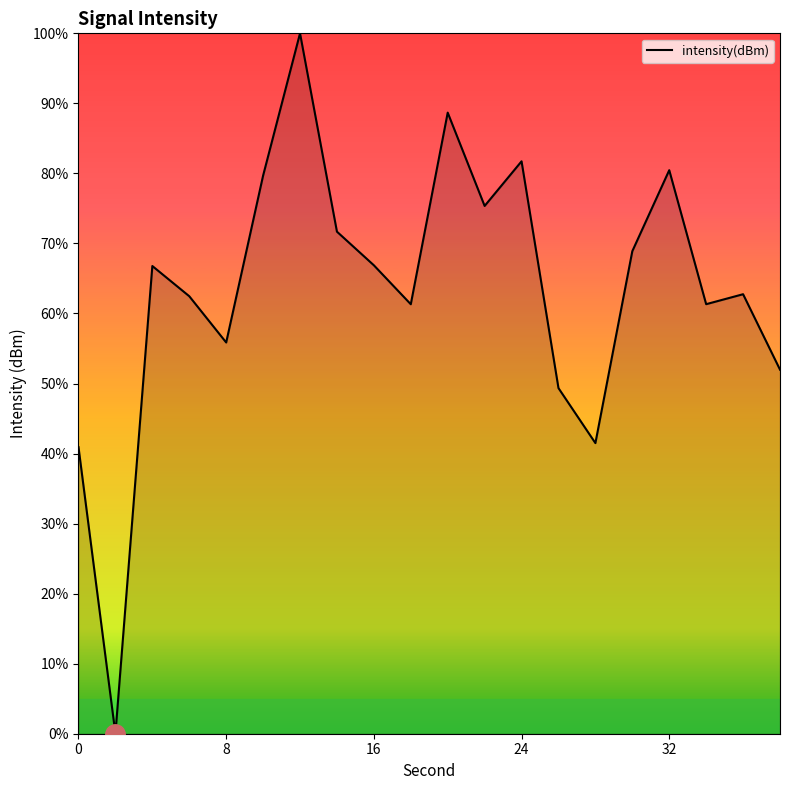

What is the greatest value displayed?

100.0